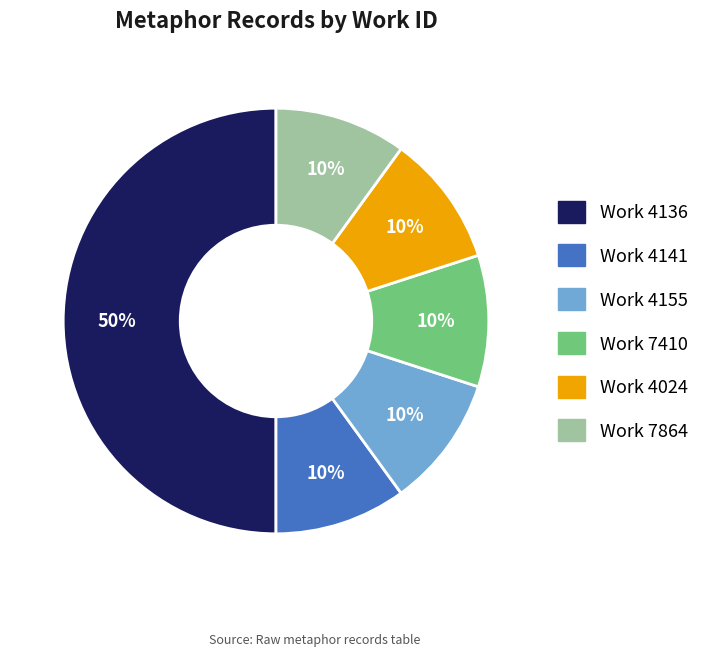

To the nearest percent, what is the average slice percentage?

17%